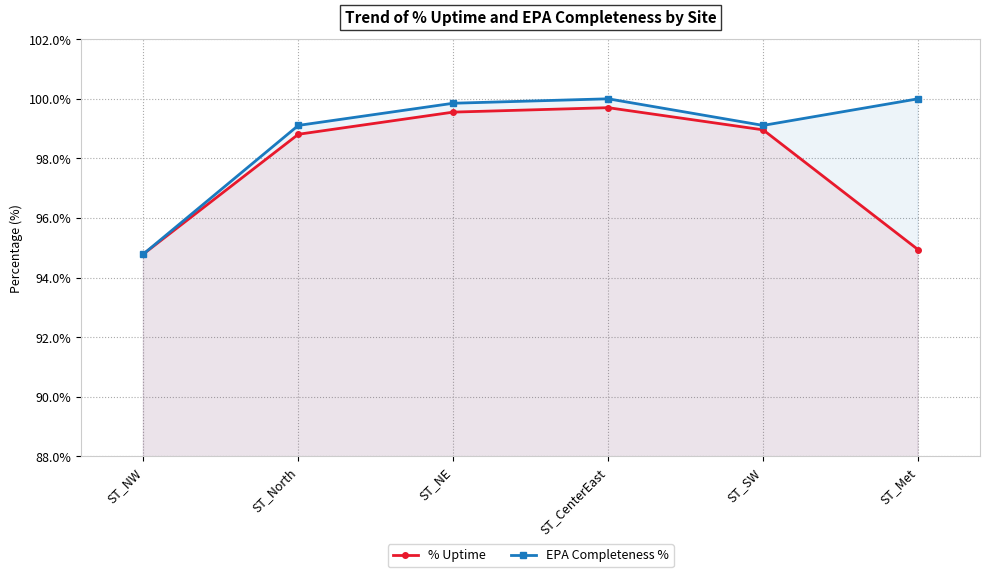

How many lines are shown in the chart?

2